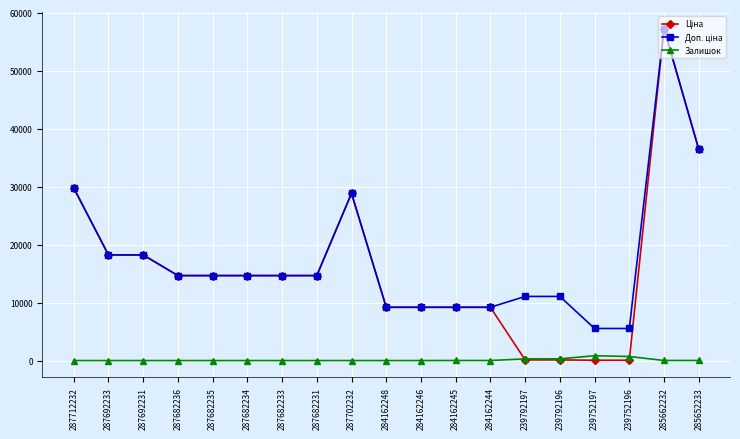

What is the label of the 13th point from the right?

287682233